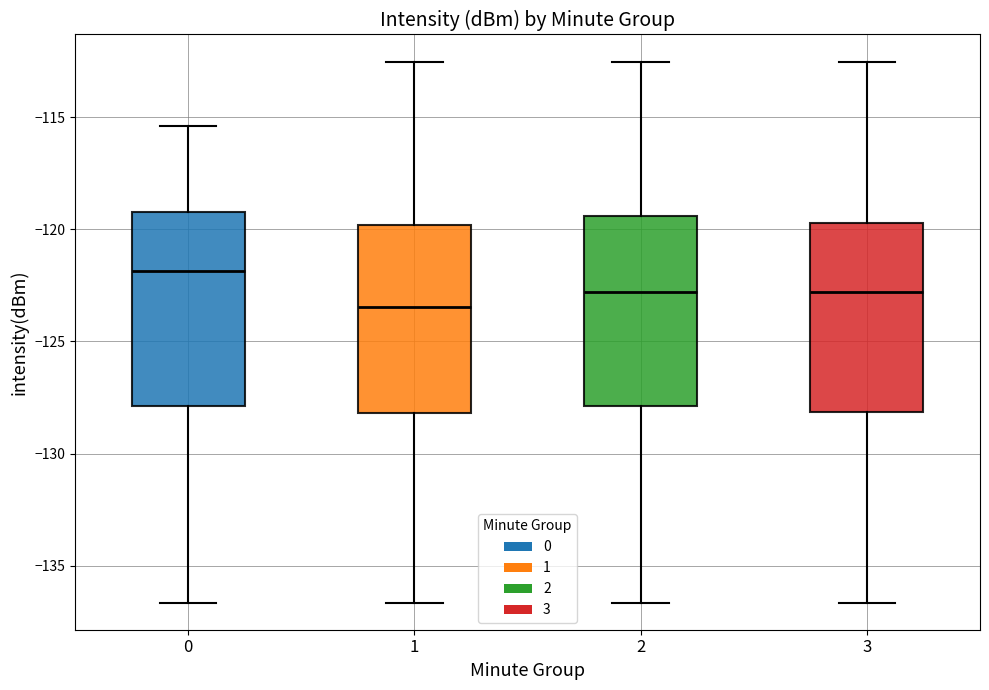

Reading left to right, read every box against the y-axis: the position of its median line, the range the box covers, and the ends of its whiskers. The values are not printed on the chart, so give them approximately, as read against the axis.

0: median -122.0, box -128.0 to -119.0, whiskers -136.5 to -115.5
1: median -123.5, box -128.0 to -120.0, whiskers -136.5 to -112.5
2: median -123.0, box -128.0 to -119.5, whiskers -136.5 to -112.5
3: median -123.0, box -128.0 to -119.5, whiskers -136.5 to -112.5